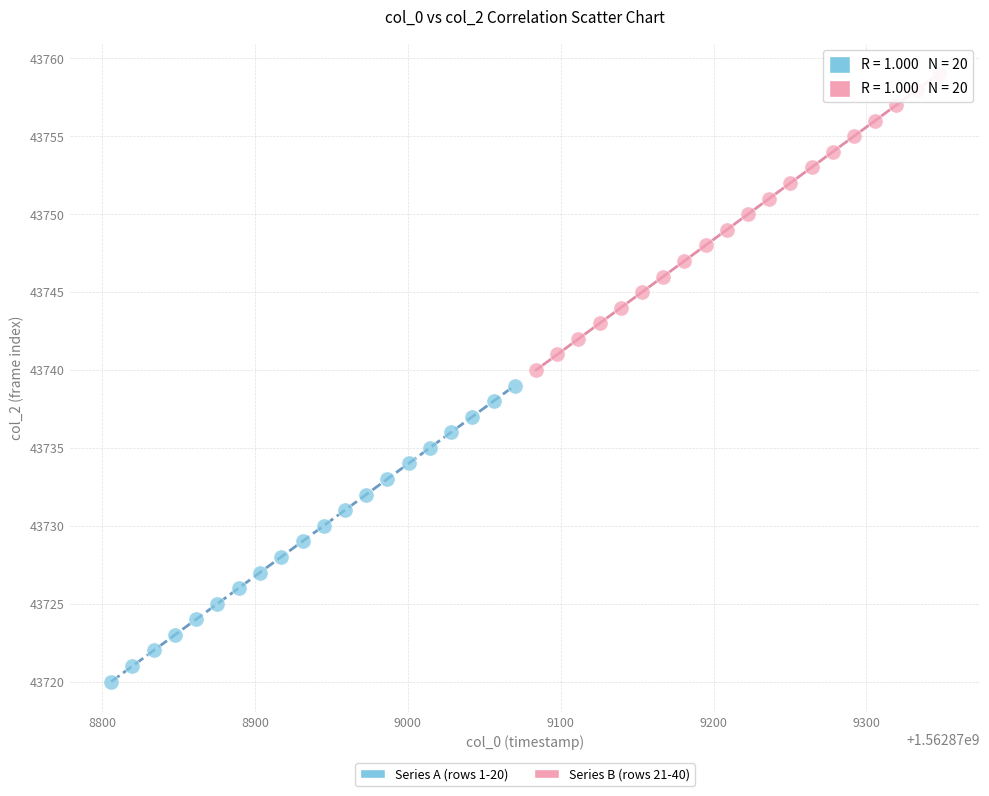

Which series reaches the minimum Y coordinate?

Series A (rows 1-20)